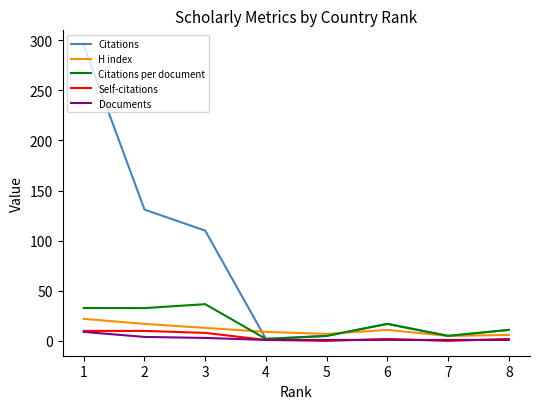

In Self-citations, how many points are lower than both neighbors (excluding endpoints)?

2